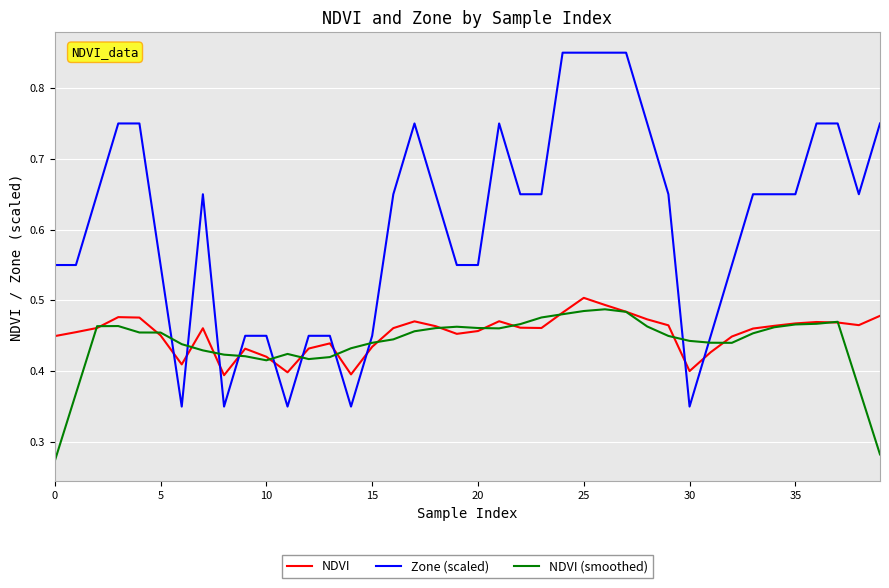

Which series has the widest spread of values?

Zone (scaled)